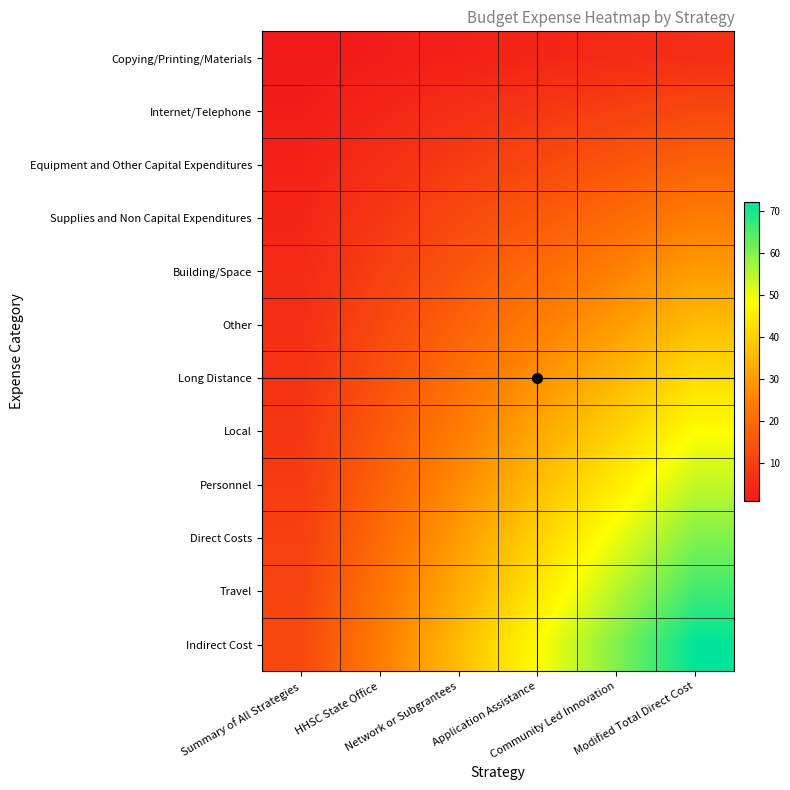

Between Community Led Innovation and Application Assistance, which is larger?

Community Led Innovation